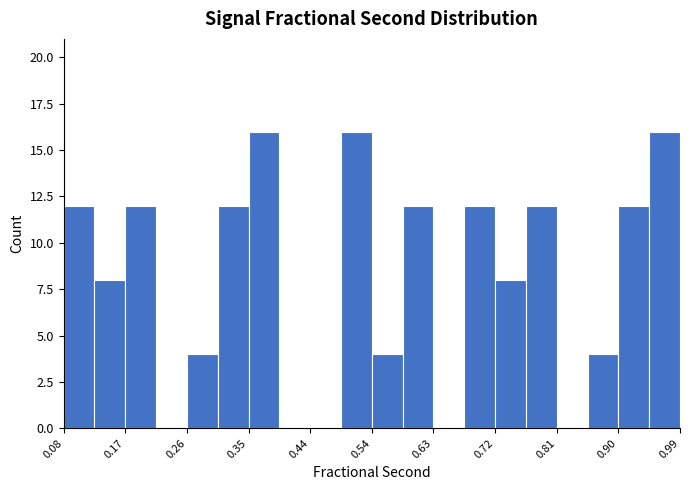

Reading left to right, transcribe this chart: for each bar, give the range it covers on the x-axis and its height. Neither the bar edges nor the heights are printed on the chart, so give them approximately, as read against the axes.

0.08 to 0.13: 12
0.13 to 0.17: 8
0.17 to 0.22: 12
0.22 to 0.26: 0
0.26 to 0.31: 4
0.31 to 0.35: 12
0.35 to 0.40: 16
0.40 to 0.44: 0
0.44 to 0.49: 0
0.49 to 0.54: 16
0.54 to 0.58: 4
0.58 to 0.63: 12
0.63 to 0.67: 0
0.67 to 0.72: 12
0.72 to 0.76: 8
0.76 to 0.81: 12
0.81 to 0.86: 0
0.86 to 0.90: 4
0.90 to 0.95: 12
0.95 to 0.99: 16